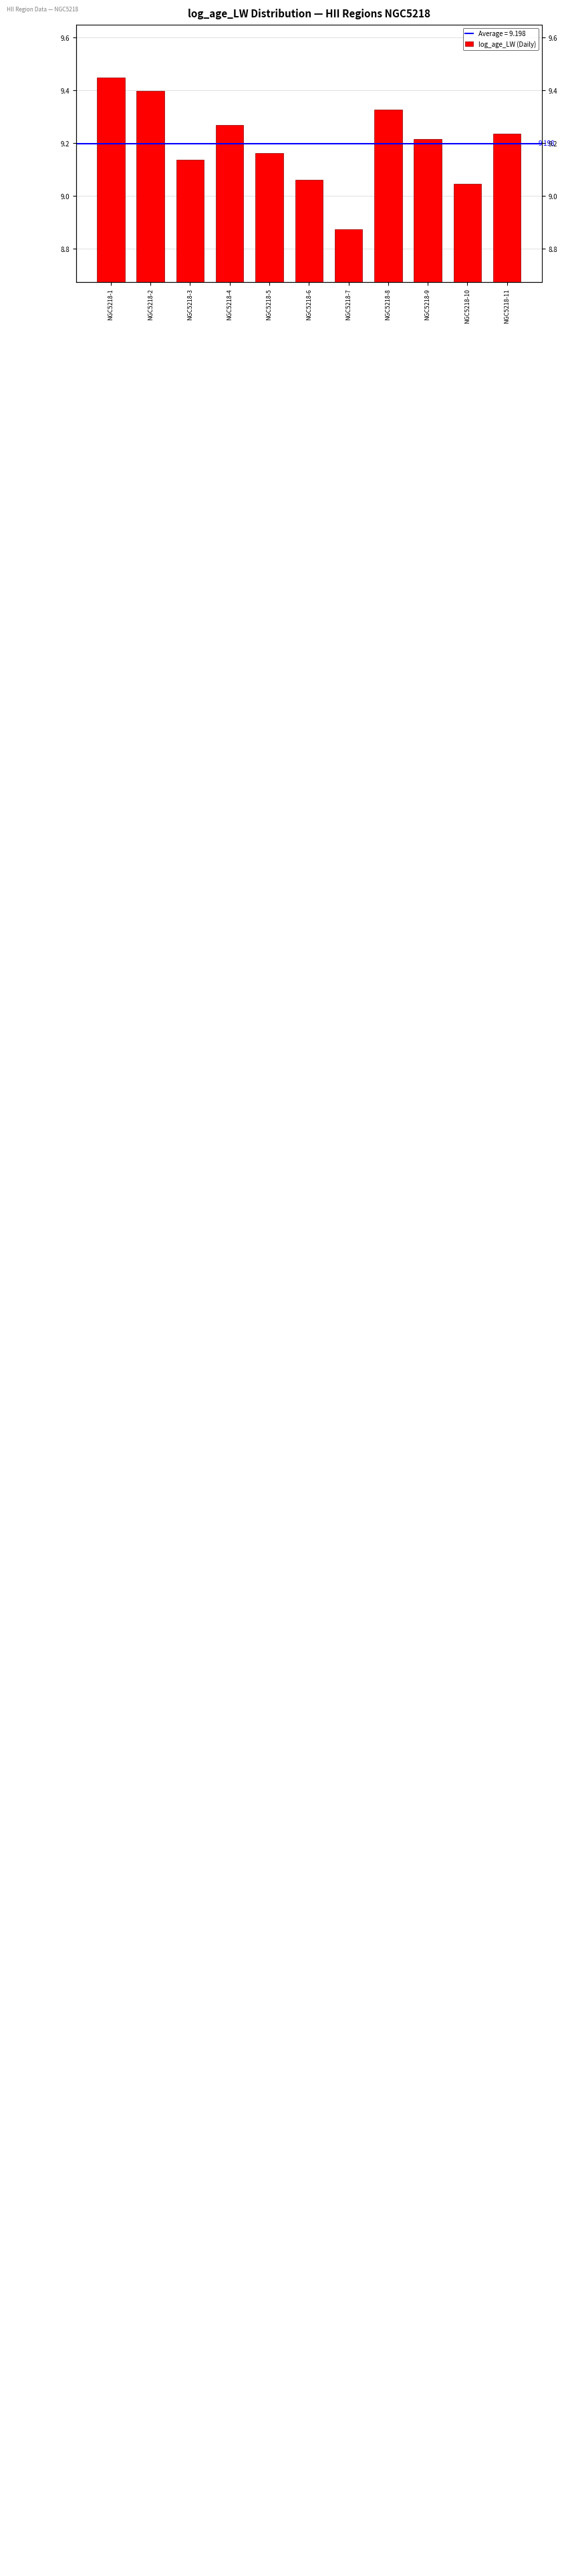

The chart shows a value of 9.2 at NGC5218-11. True or false?

True